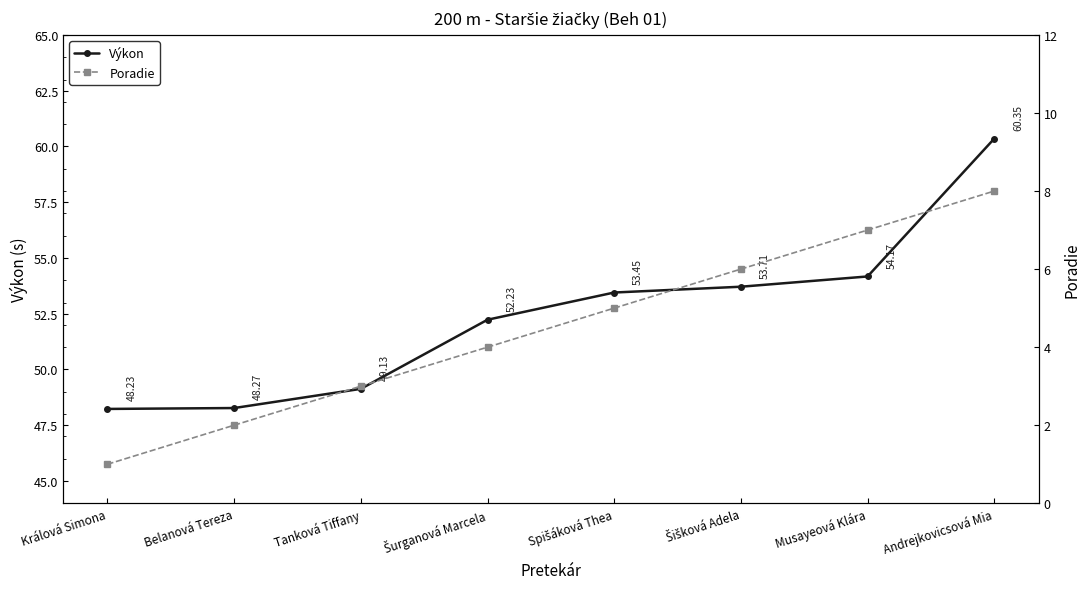

How many lines are shown in the chart?

2